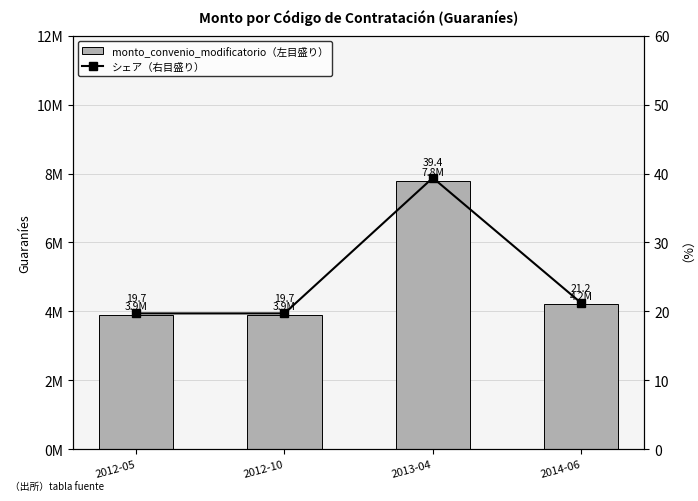

What position from the left is 2014-06?

4